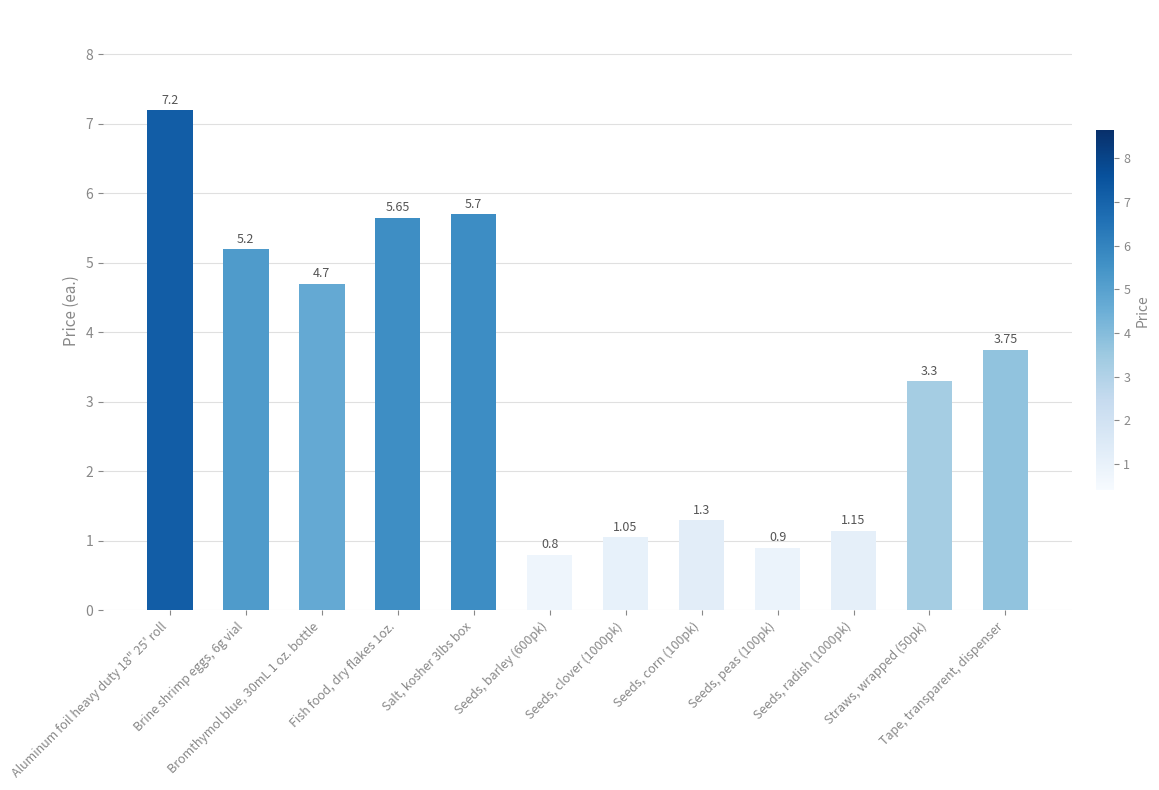

What is the label of the 7th bar from the right?

Seeds, barley (600pk)